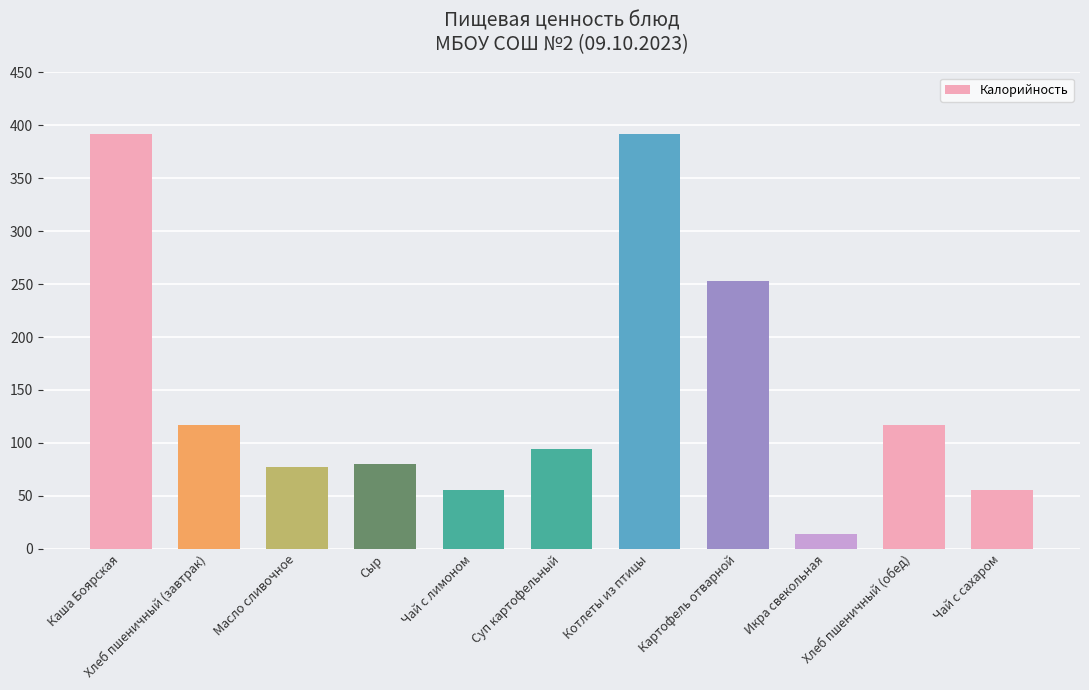

True or false: the data shows 253.1 at Картофель отварной.

True